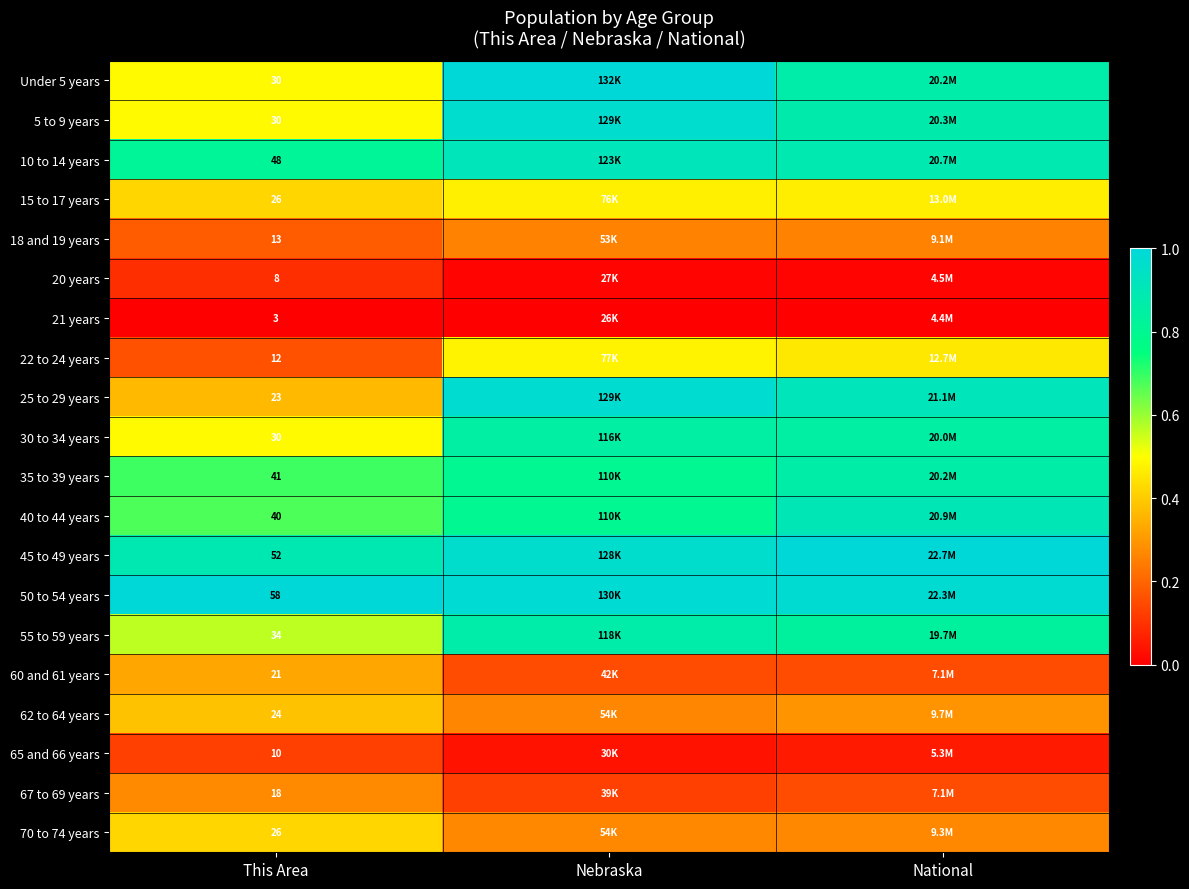

How many data points does each series have?

3